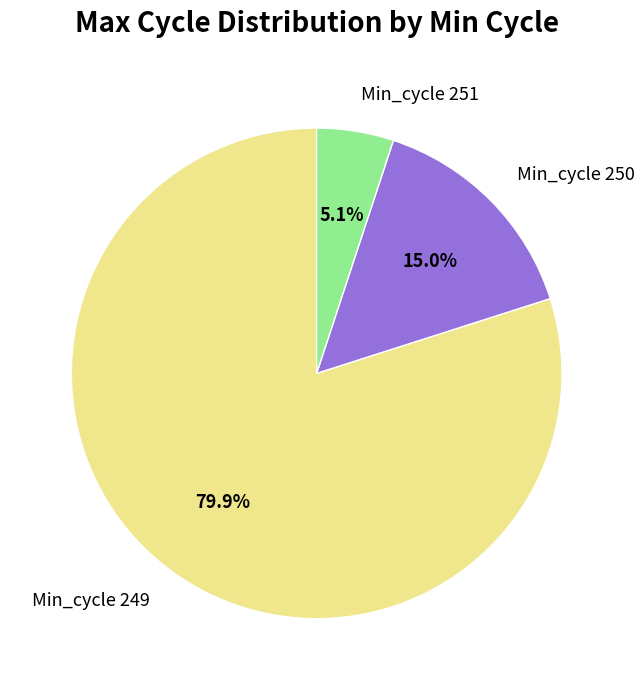

Between Min_cycle 250 and Min_cycle 249, which is larger?

Min_cycle 249